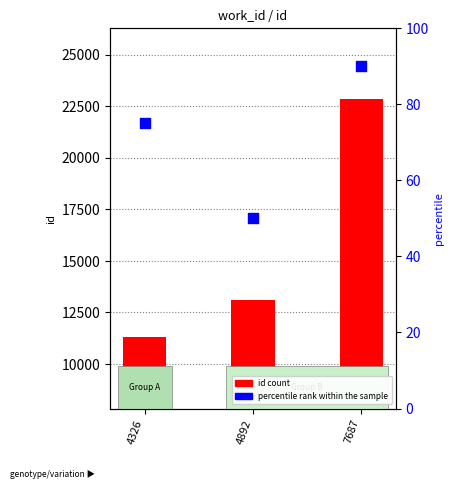

Approximately how many times larger is the value at 4892 compared to 7687?

0.6